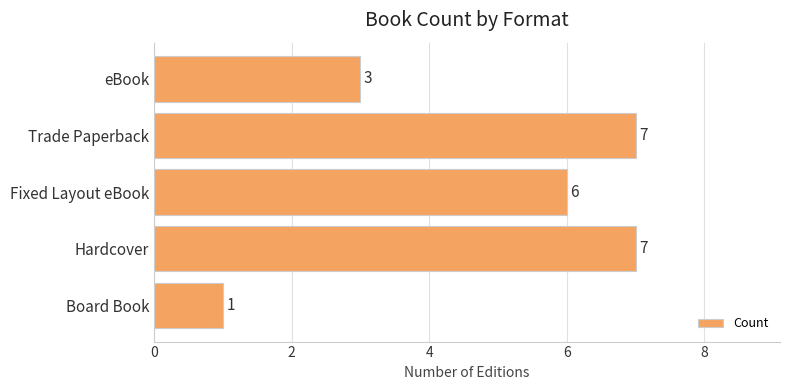

What is the difference between the second highest and second lowest values?

4